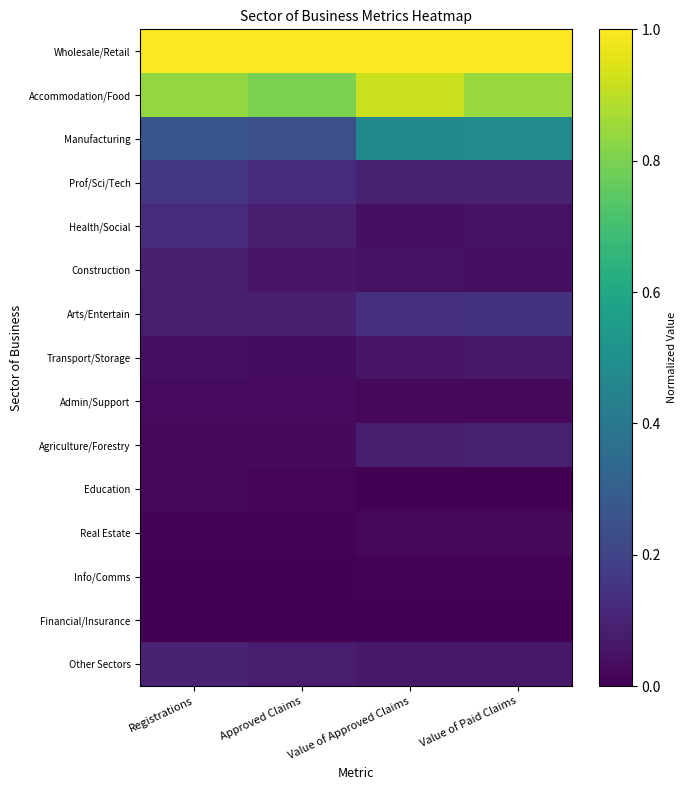

Which series has the largest total across all categories?

Wholesale/Retail